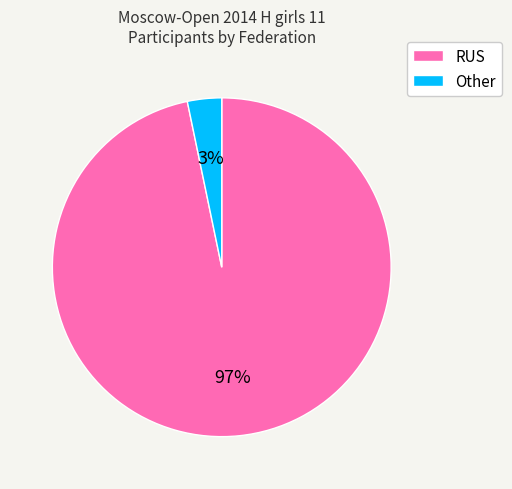

What is the largest slice in the pie chart?

RUS